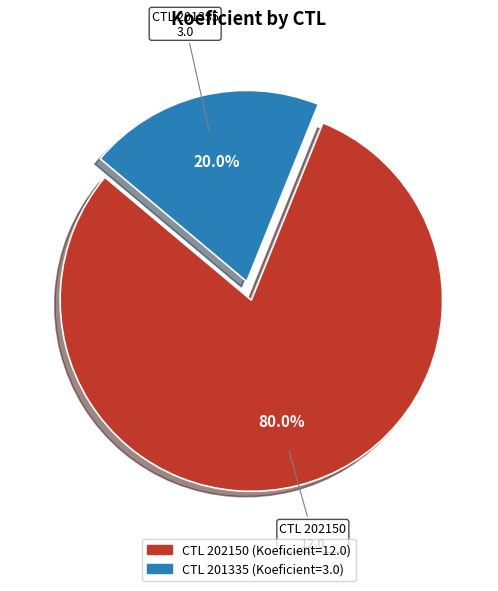

Does any single category account for the majority?

Yes